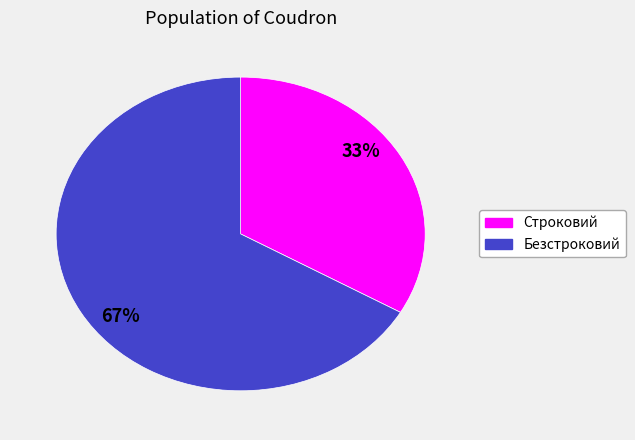

The Строковий slice represents 33% of the pie. True or false?

True